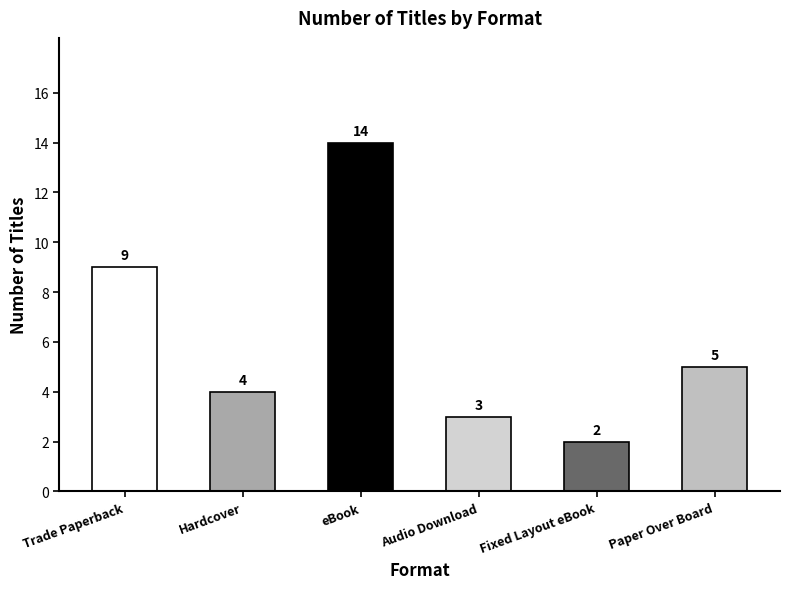

At which category does the chart reach its peak across all series?

eBook